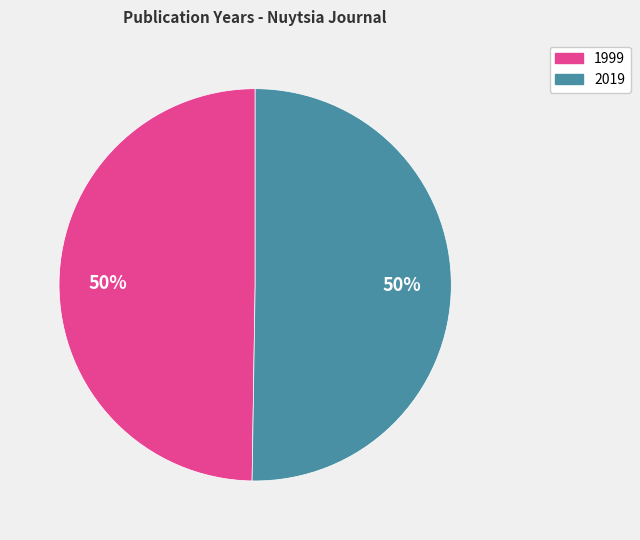

To the nearest percent, what portion does 2019 represent?

50%